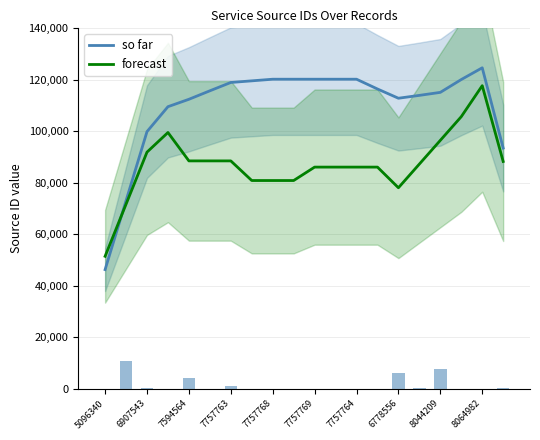

Where does the forecast series first go above 87288?

6907543